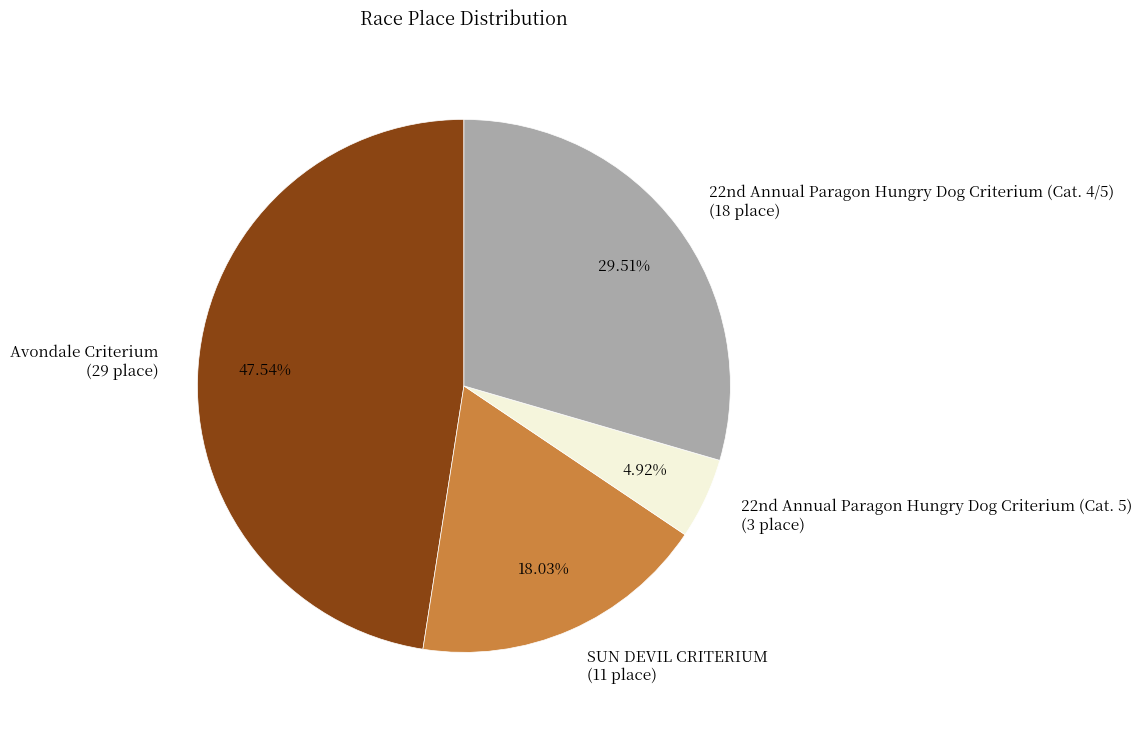

Rank the categories by value from lowest to highest.

22nd Annual Paragon Hungry Dog Criterium (Cat. 5), SUN DEVIL CRITERIUM, 22nd Annual Paragon Hungry Dog Criterium (Cat. 4/5), Avondale Criterium